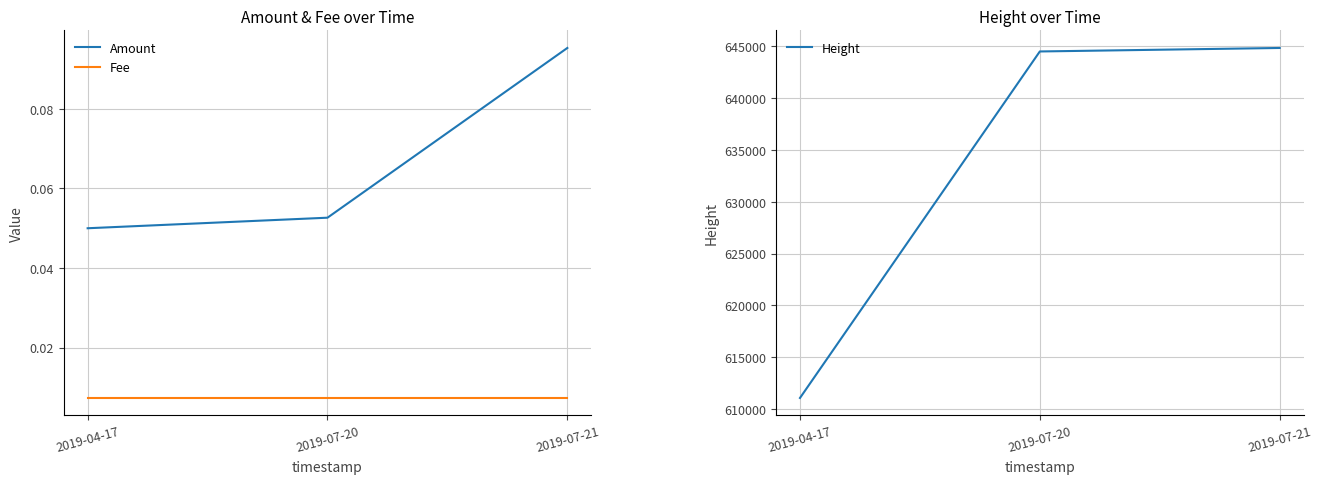

Is this an area chart (filled region under the line)?

No